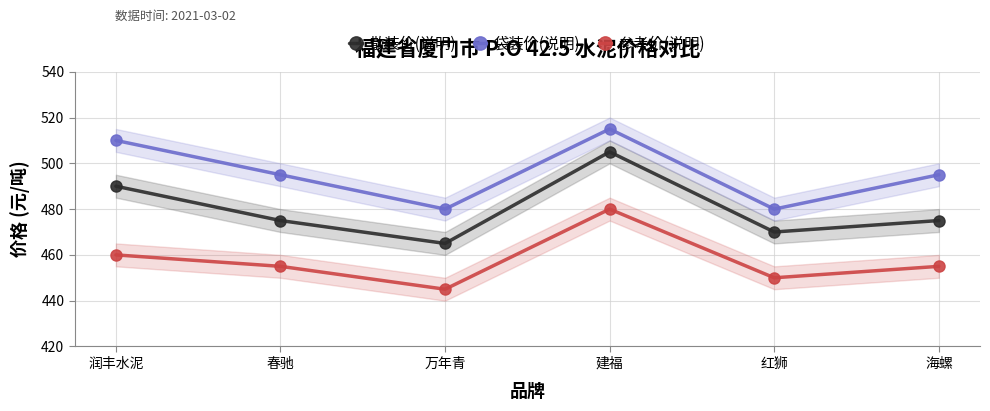

Between 红狮 and 万年青, which is larger?

红狮